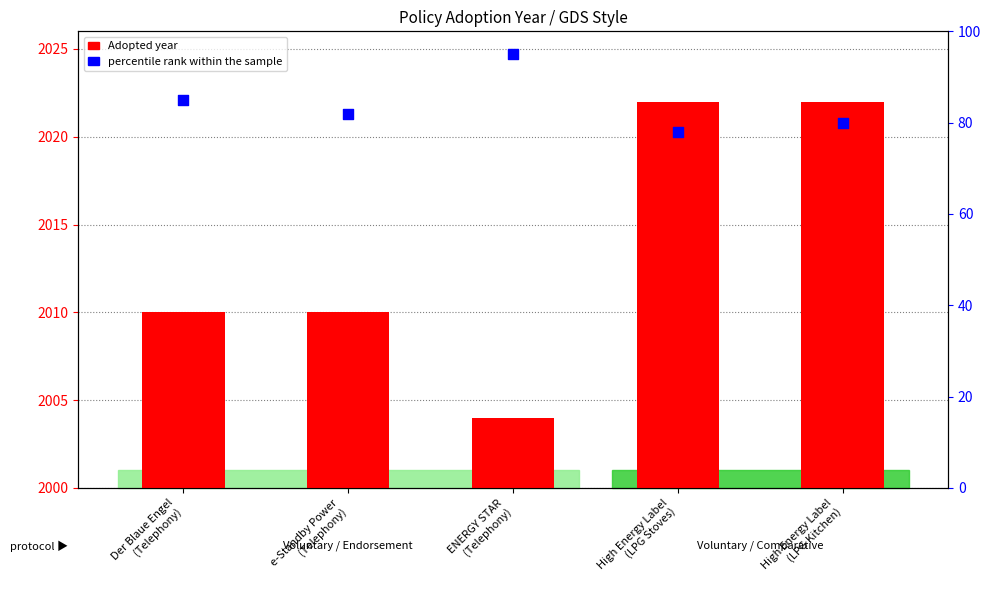

What are all the series names shown in the legend?

Adopted year, percentile rank within the sample